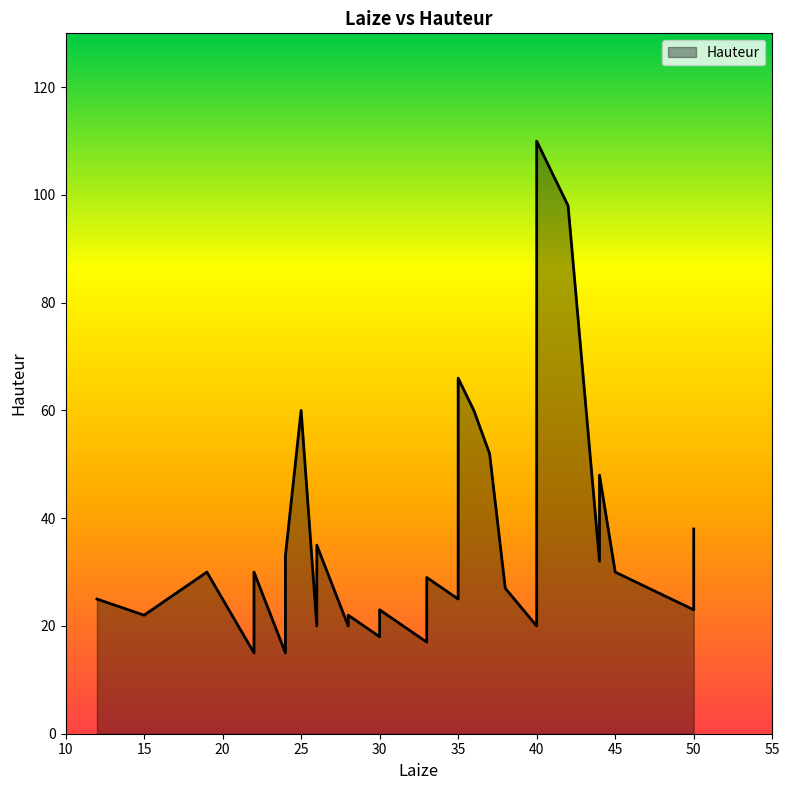

Which label corresponds to the smallest value in the chart?

22